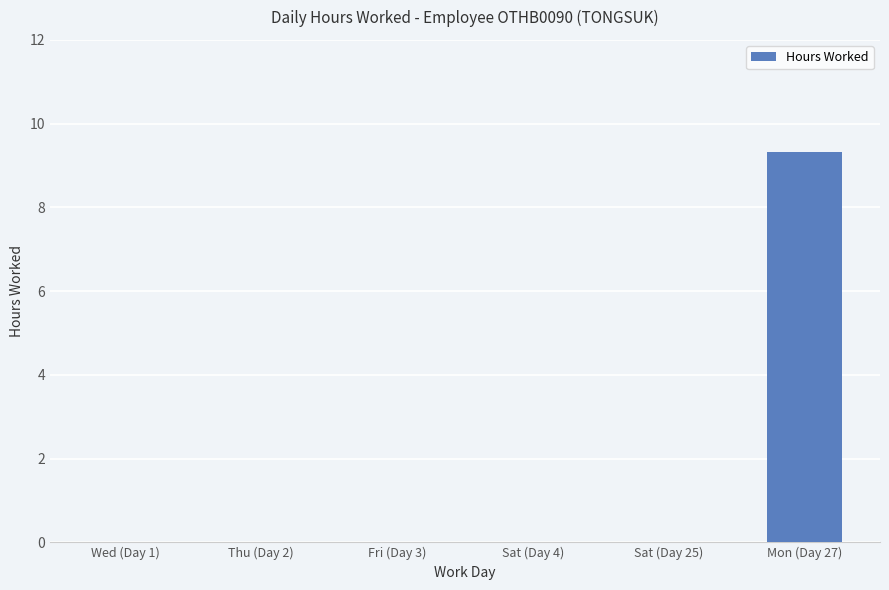

True or false: the data shows 0.0 at Thu (Day 2).

True